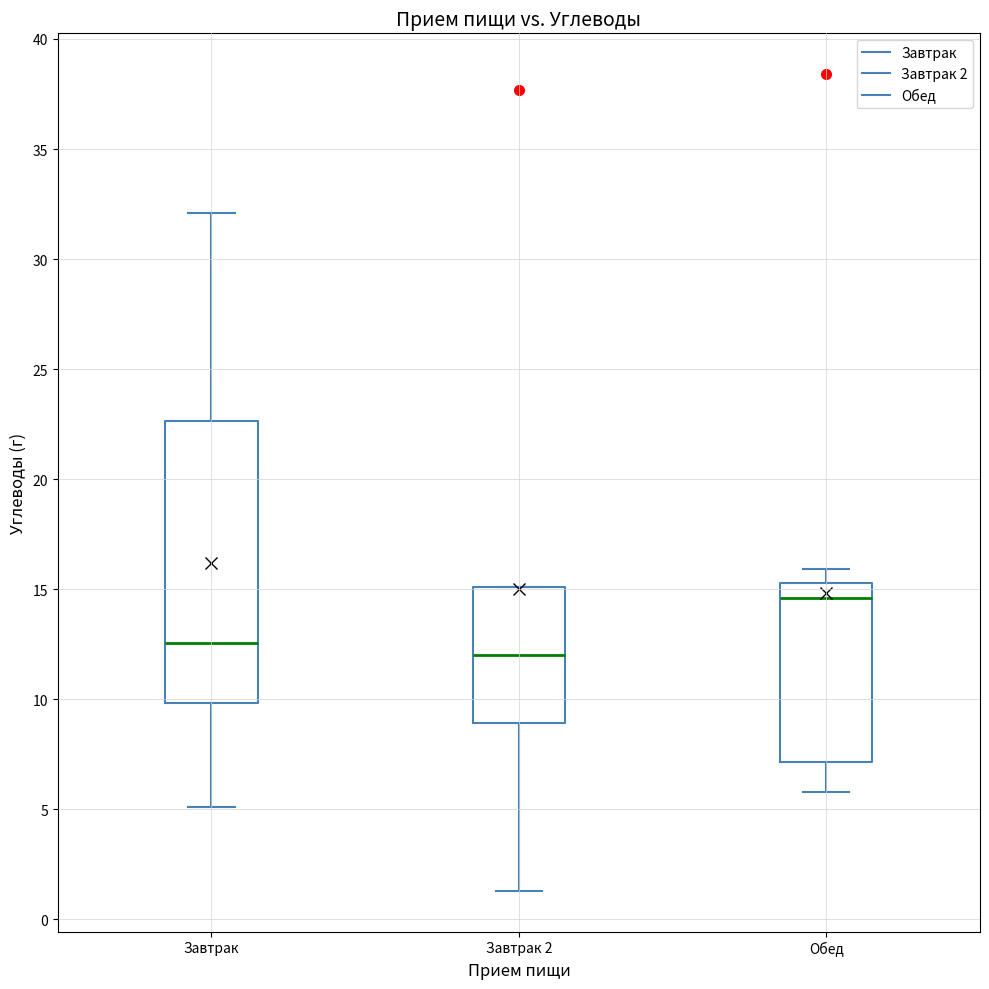

Comparing the boxes themselves (not the whiskers), which one is the tallest?

Завтрак